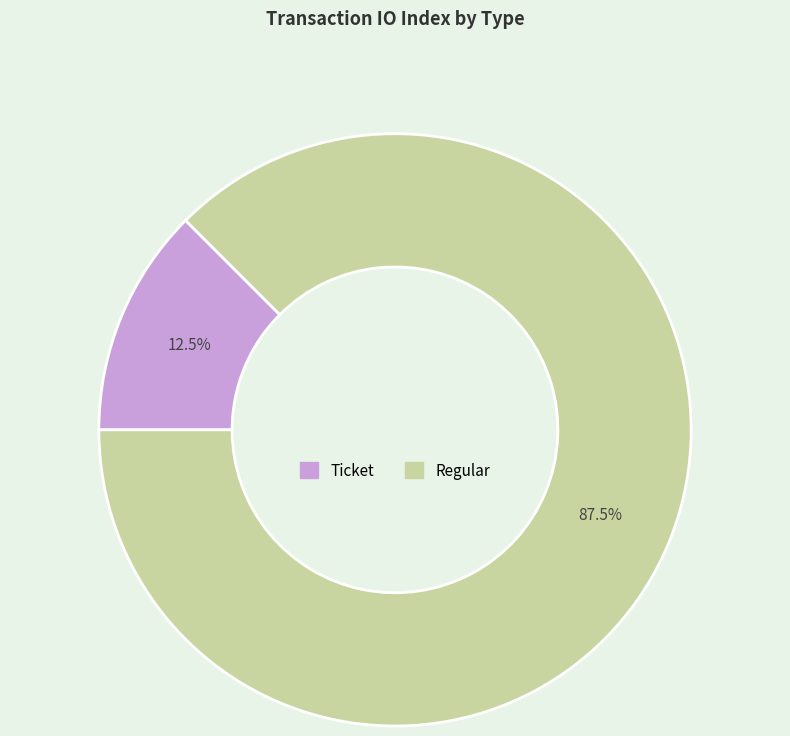

Is it true that Ticket is 1% of the pie?

False